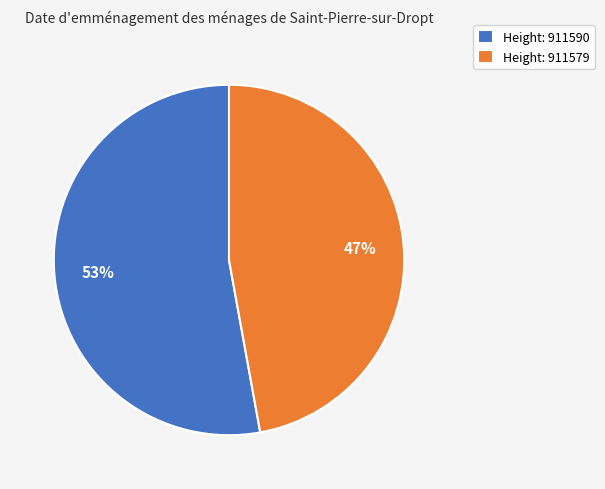

Approximately how many times larger is the value at Height: 911590 compared to Height: 911579?

1.1